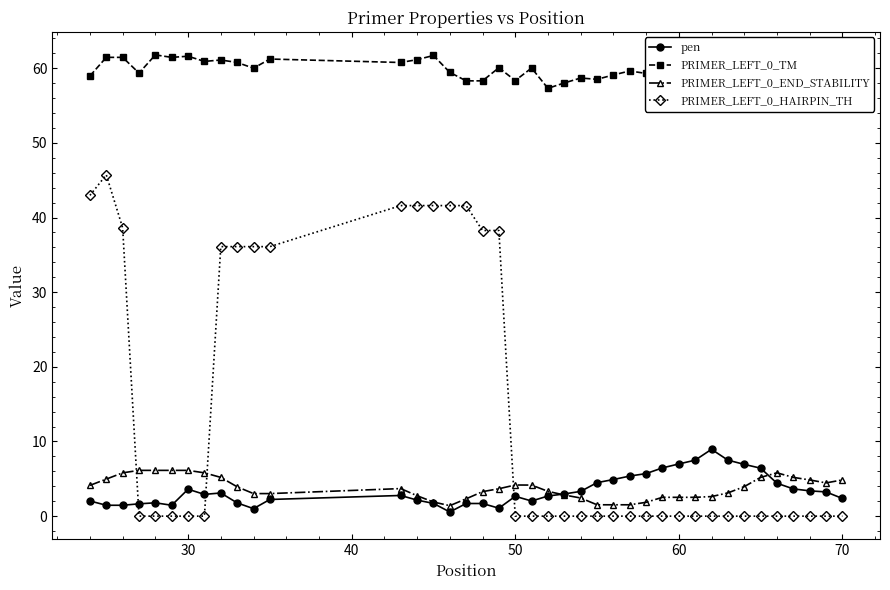

True or false: PRIMER_LEFT_0_END_STABILITY has more than 0 points higher than both neighbors.

True